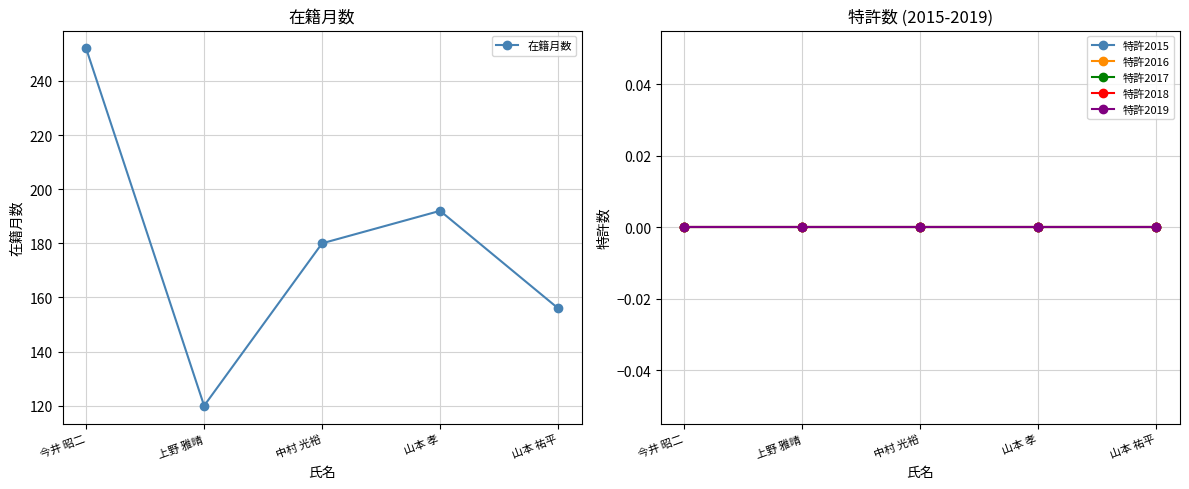

What is the average value of the 在籍月数 series?

180